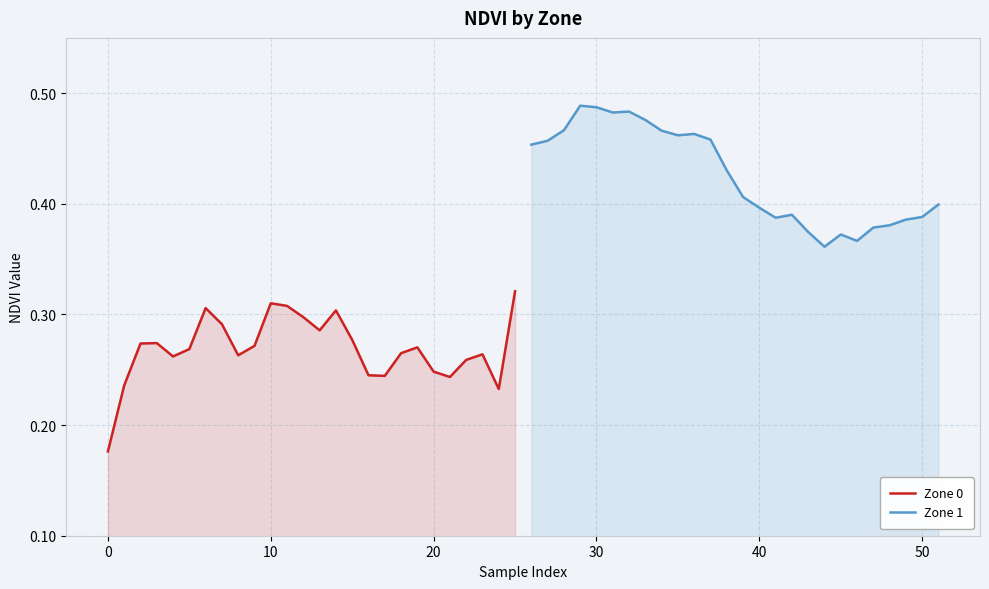

Rank the series by their maximum value, from highest to lowest.

Zone 1, Zone 0